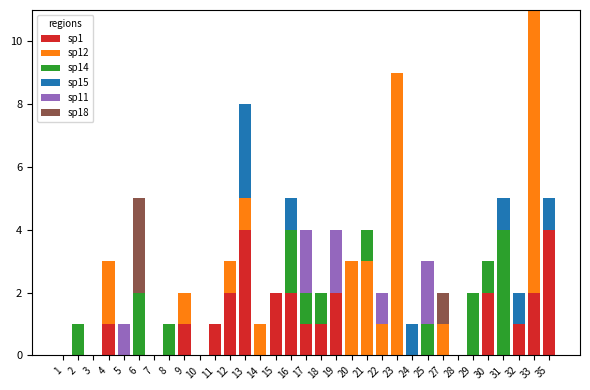

True or false: sp1 has a value of 4 at 13.

True